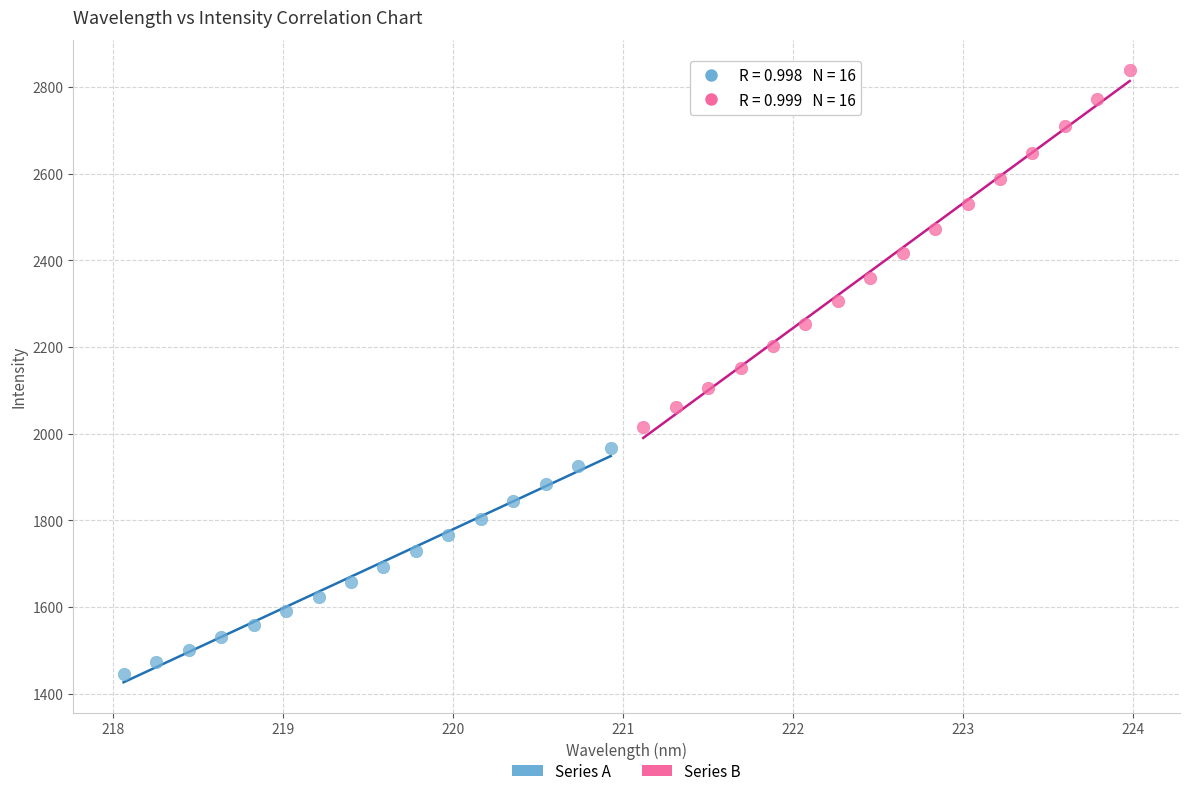

Which series contains the lowest Y value?

Series A